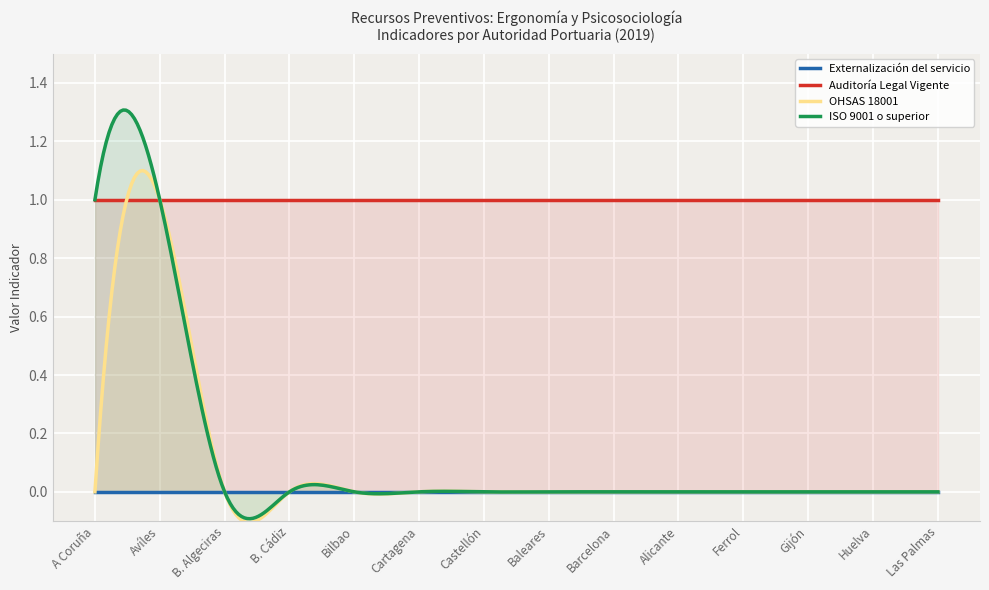

Rank the series at Huelva from lowest to highest value.

Externalización del servicio, OHSAS 18001, ISO 9001 o superior, Auditoría Legal Vigente